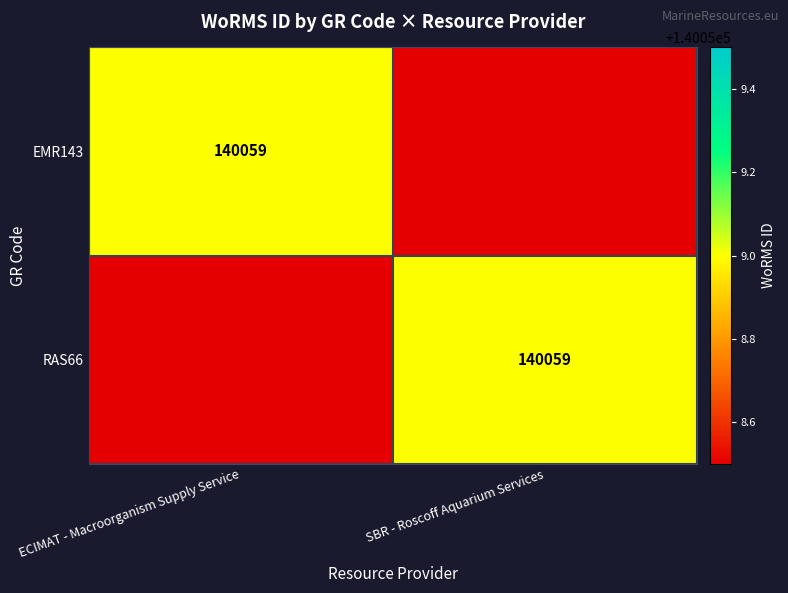

Is it true that RAS66 equals 91246 at SBR - Roscoff Aquarium Services?

False